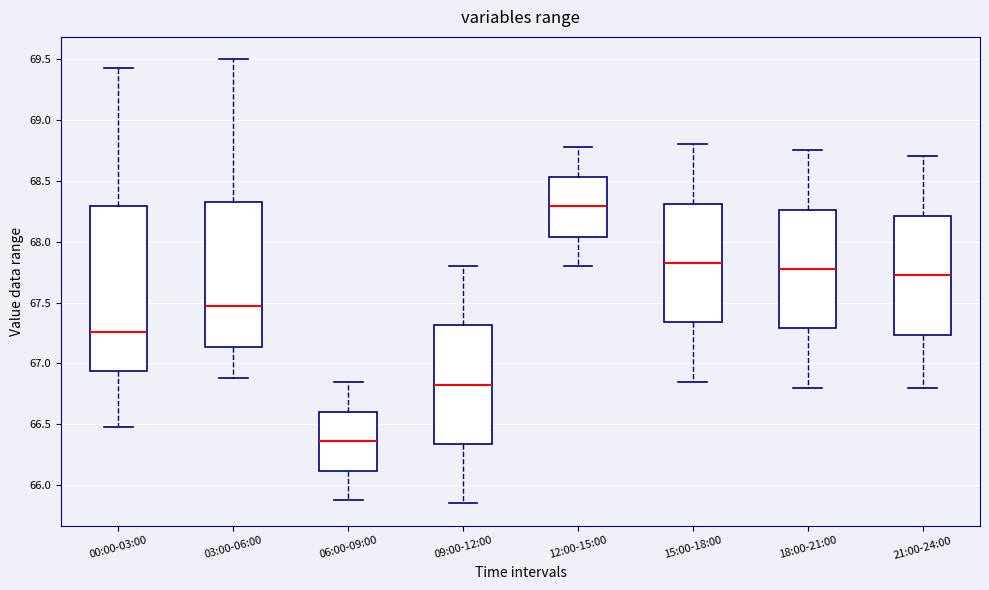

Where does the lower whisker of the box for 00:00-03:00 end on the y-axis? The values are not printed on the chart, so give them approximately, as read against the axis.

66.50